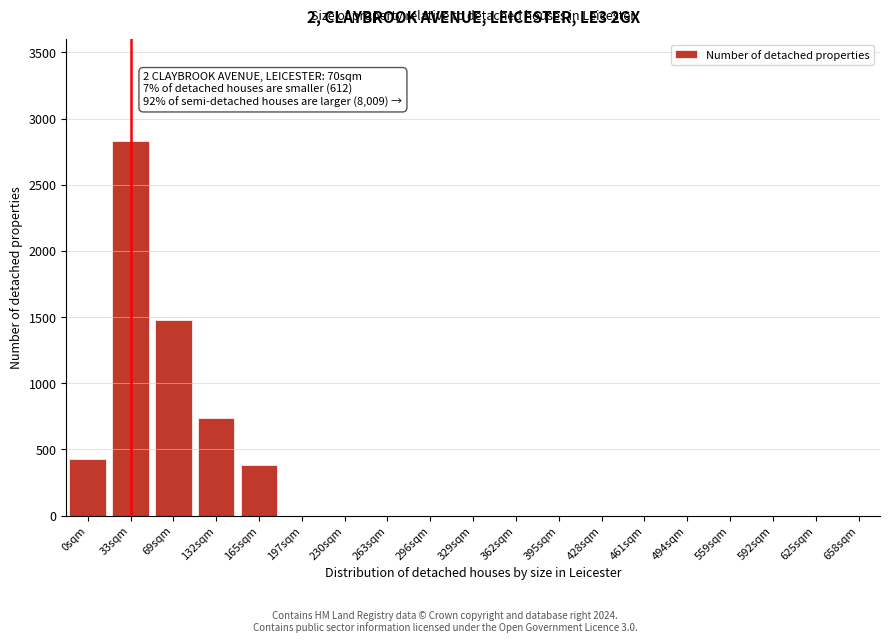

Reading right to left, list all the values displayed in this chart.

658sqm=0	625sqm=0	592sqm=0	559sqm=0	494sqm=0	461sqm=0	428sqm=0	395sqm=0	362sqm=0	329sqm=0	296sqm=0	263sqm=0	230sqm=0	197sqm=0	165sqm=382	132sqm=741	69sqm=1478	33sqm=2829	0sqm=431